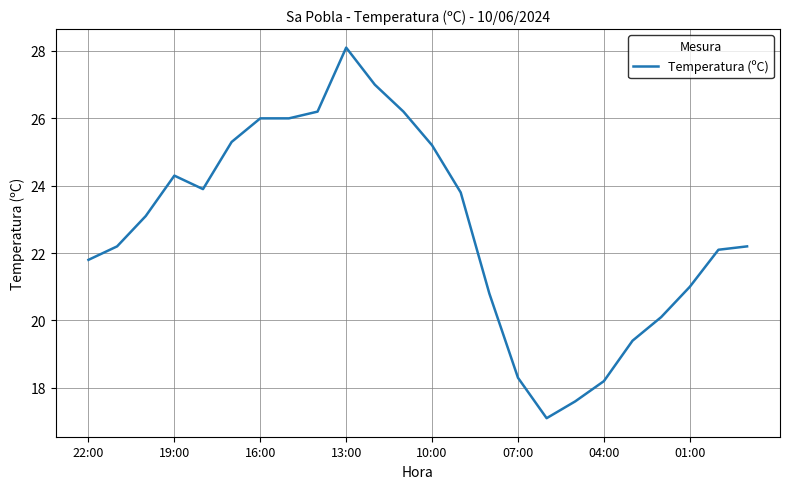

What is the difference between the maximum and minimum values?

11.0